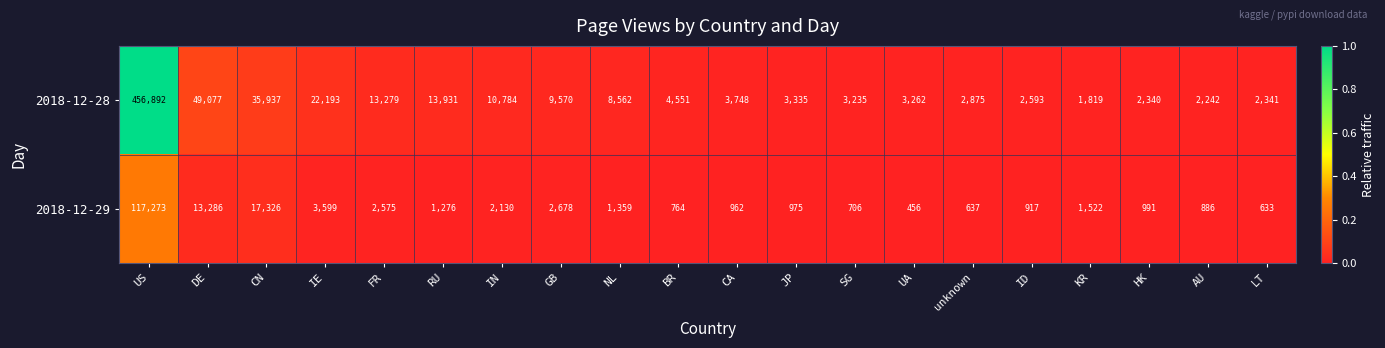

How many categories are shown in the chart?

20